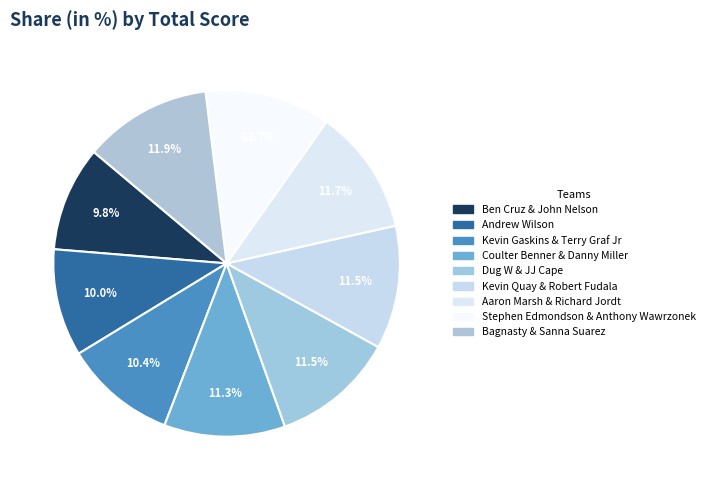

How many segments does this pie chart have?

9